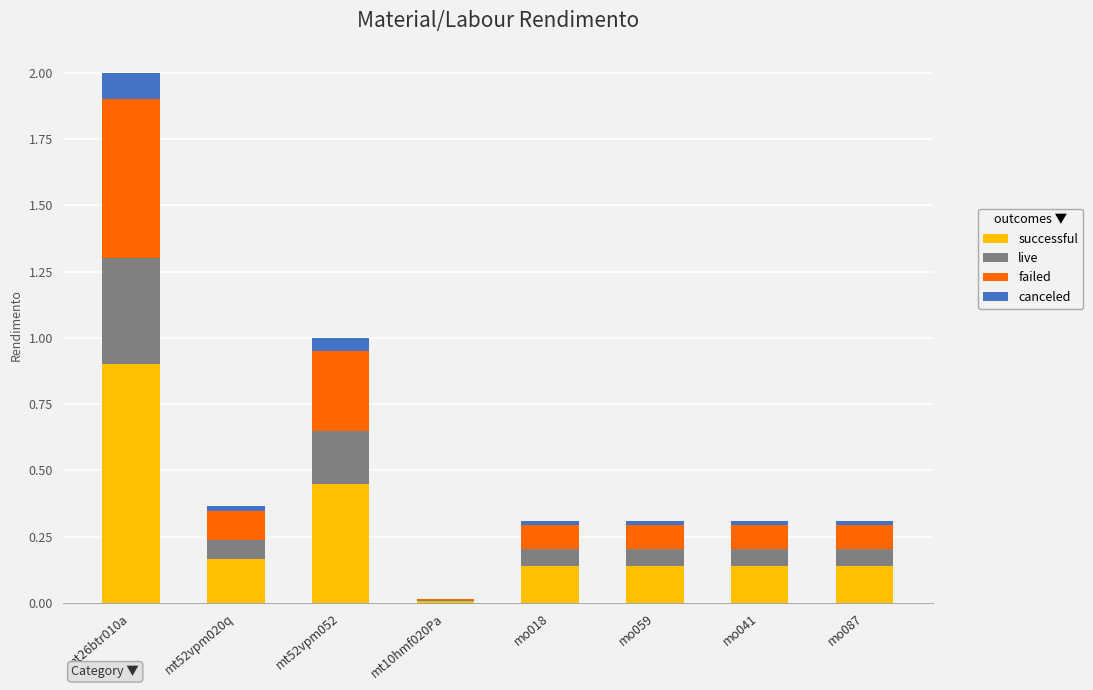

What are all the series names shown in the legend?

successful, live, failed, canceled